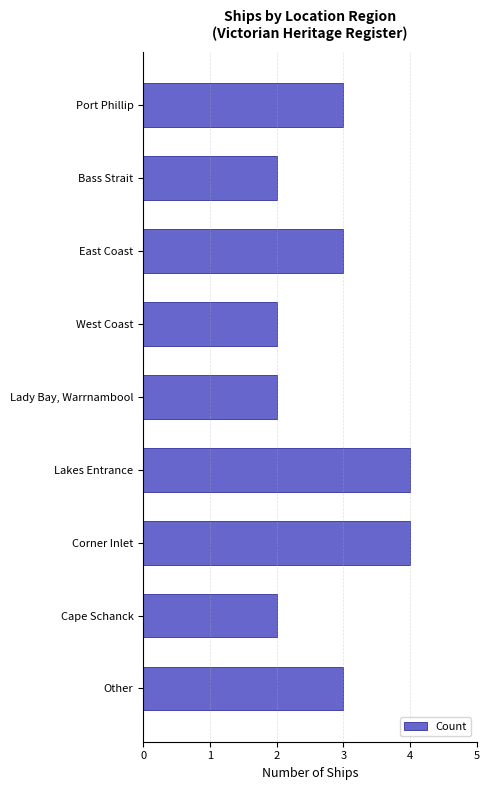

What position from the bottom is Other?

1